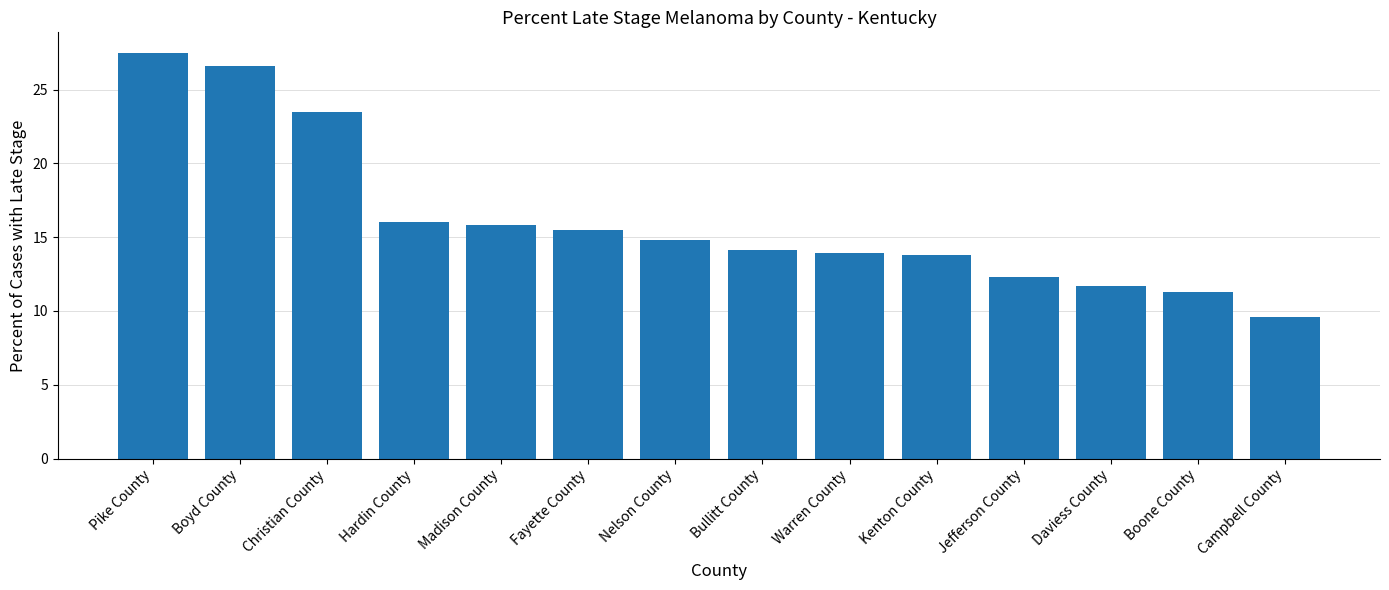

The value at Warren County is 6.8. True or false?

False